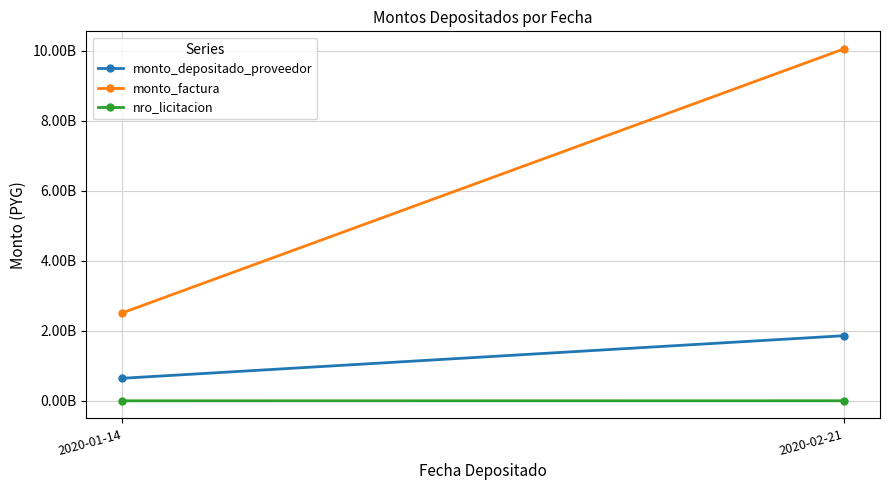

Which label corresponds to the largest value in the chart?

2020-02-21